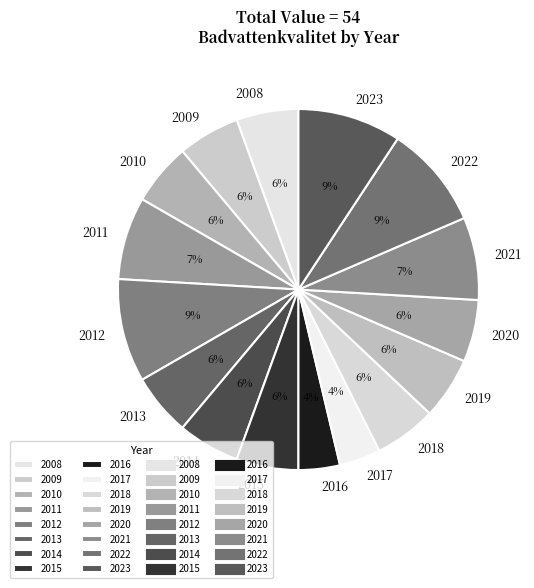

Does 2016 represent more than half of the total?

No